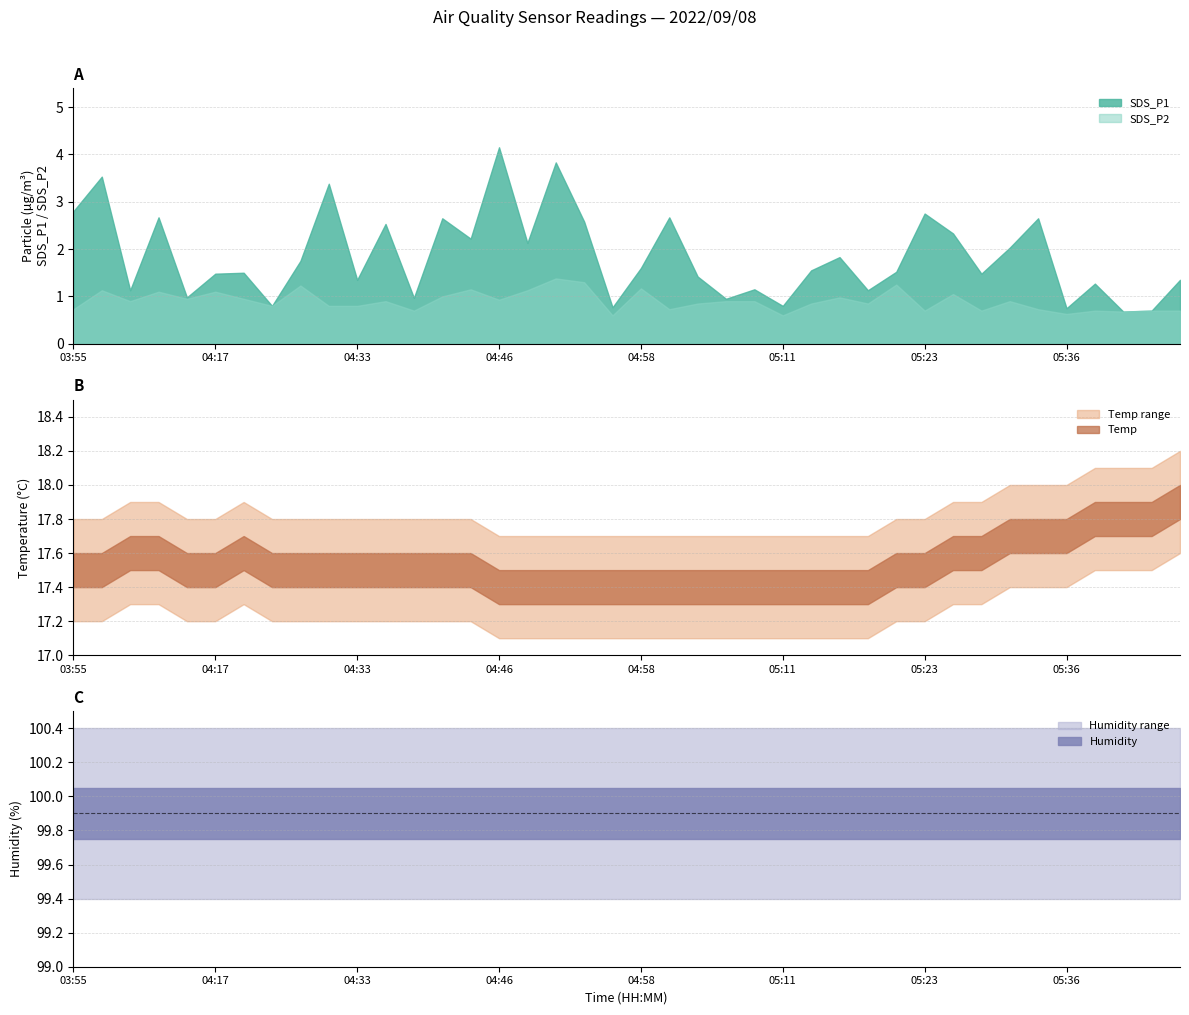

What is the smallest value displayed?

0.6